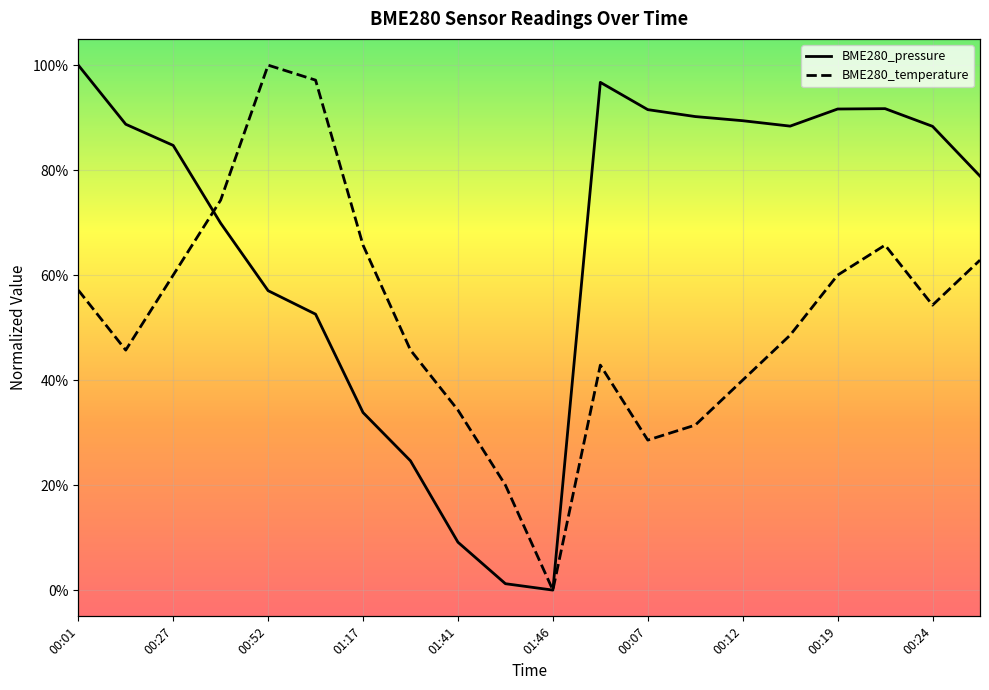

How many interior local valleys does the BME280_temperature series have?

4